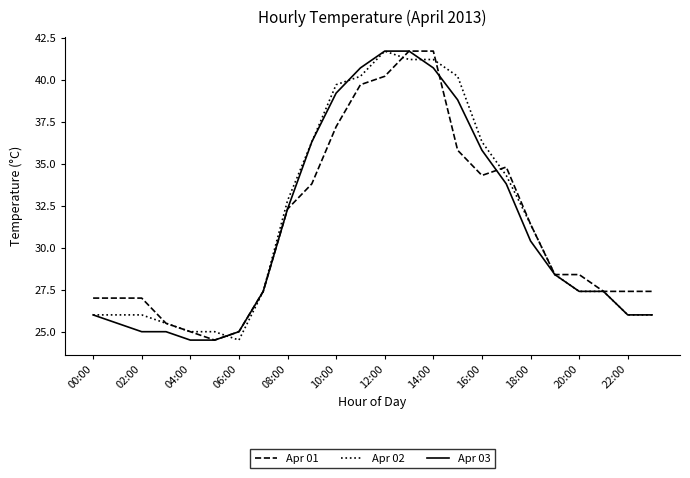

Does the chart have visible grid lines?

No